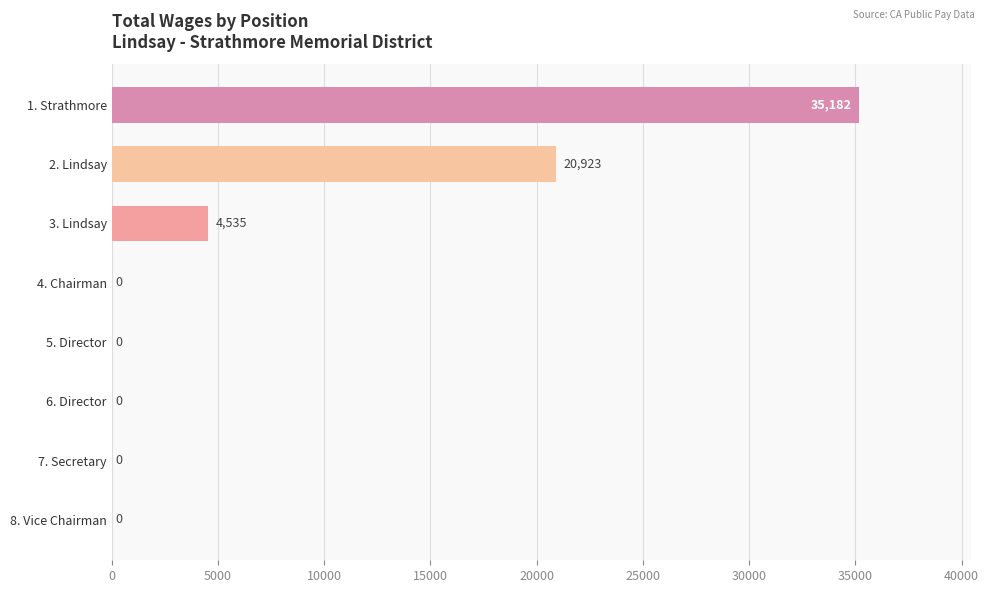

What is the average value?

7580